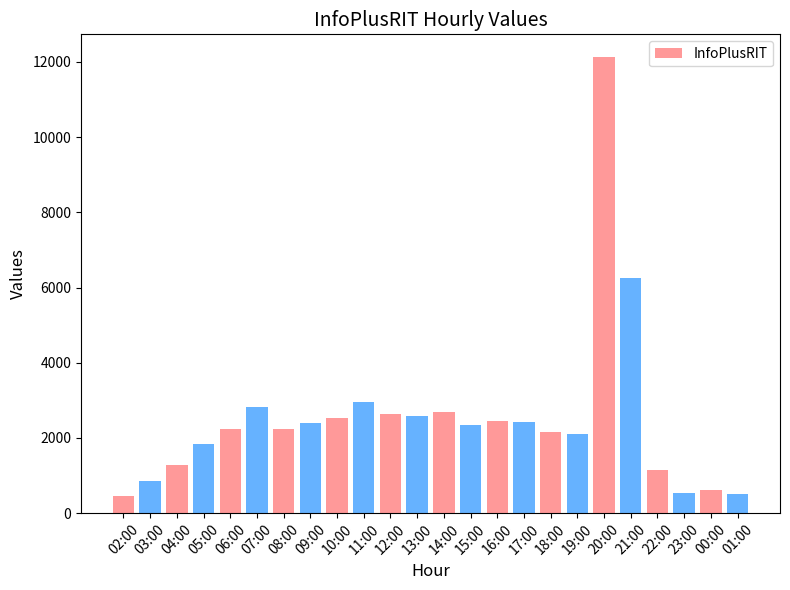

What is the minimum value shown in the chart?

446